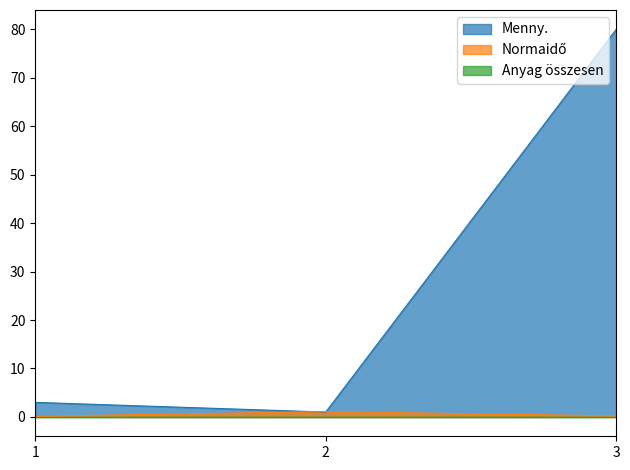

Which series has the largest total across all categories?

Menny.